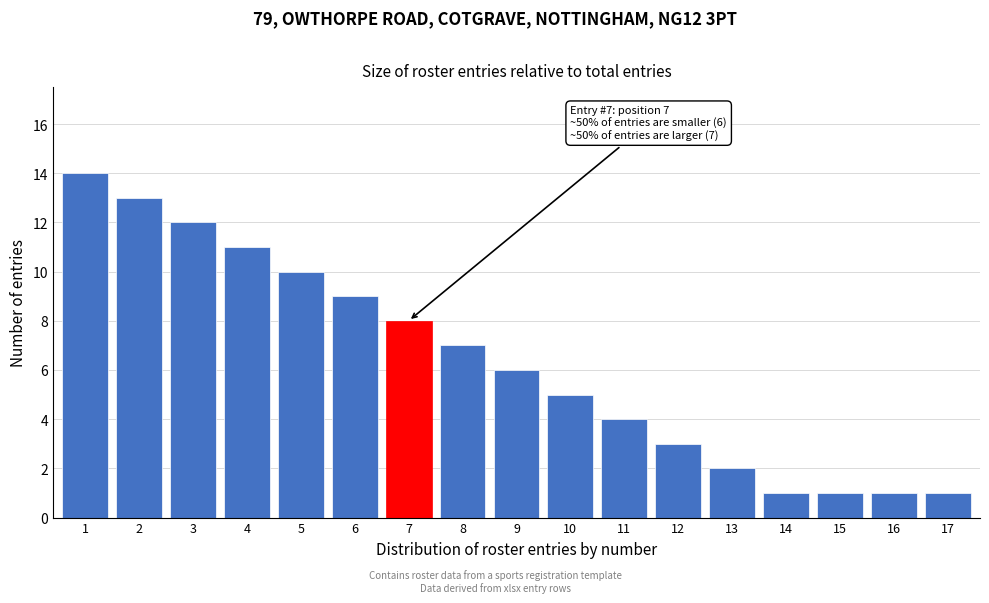

Reading left to right, what are all the values shown in this chart?

14	13	12	11	10	9	8	7	6	5	4	3	2	1	1	1	1